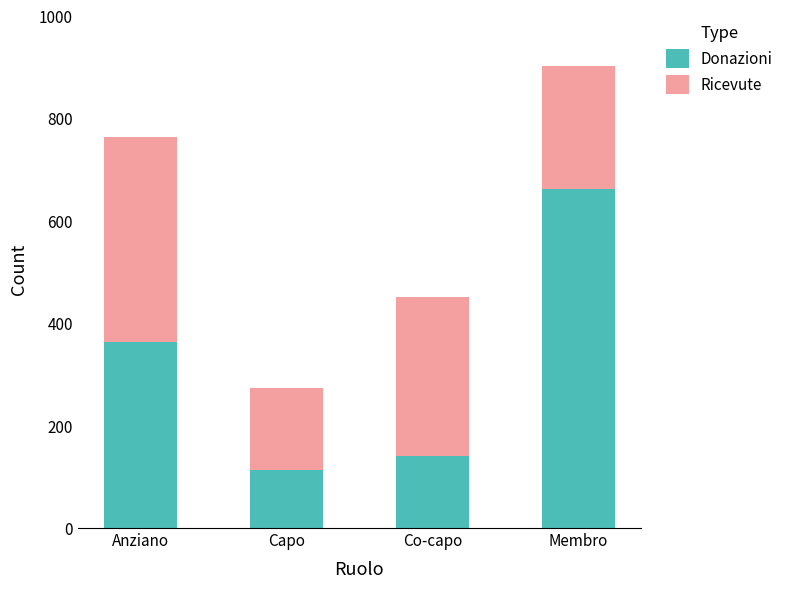

What is the total value across all series at Membro?

902